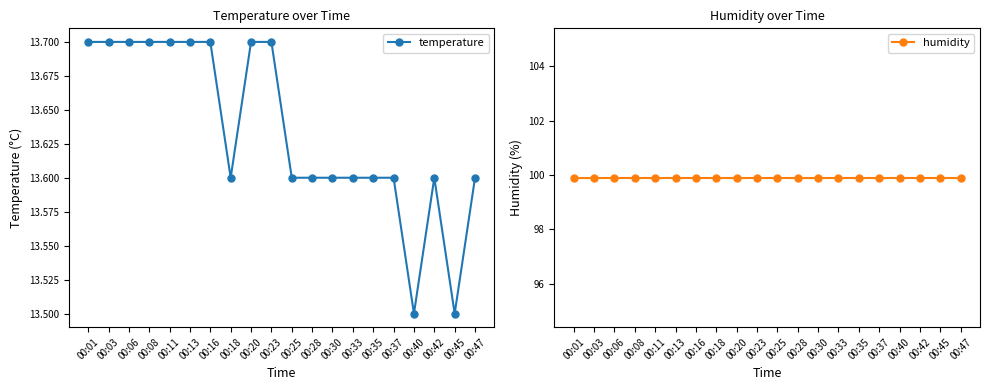

What is the total value across all series at 00:37?

113.5